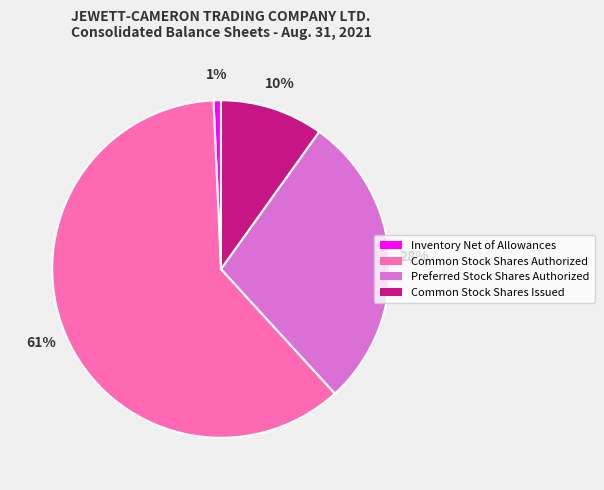

Which category has the biggest portion of the pie?

Common Stock Shares Authorized